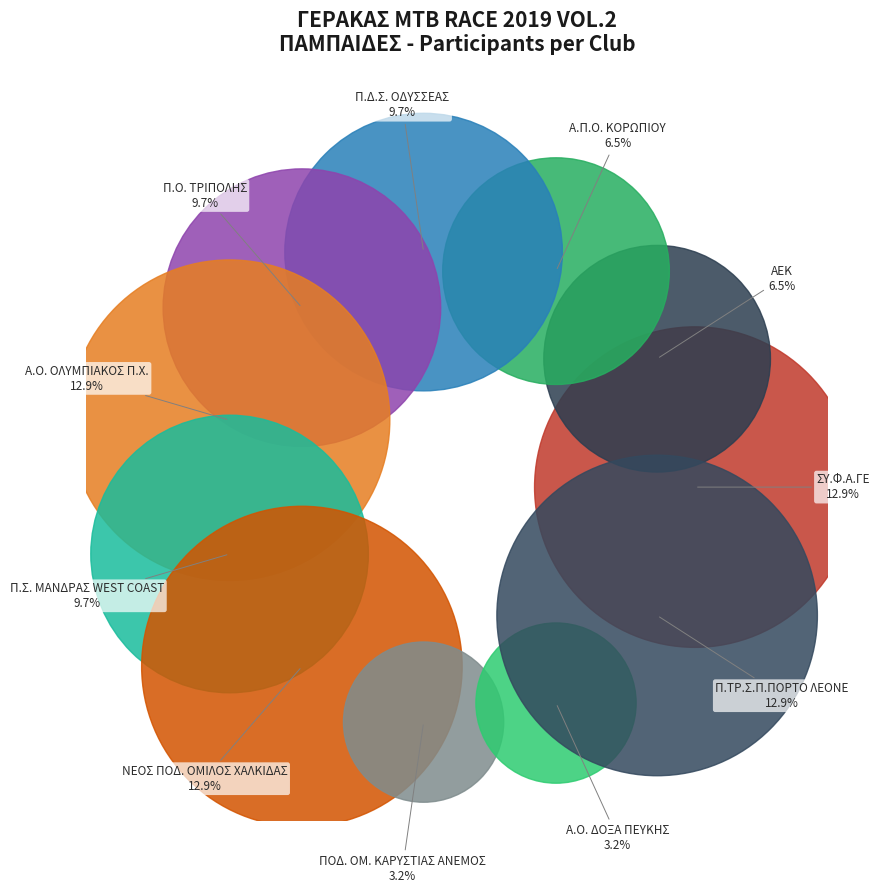

How many segments does this pie chart have?

11